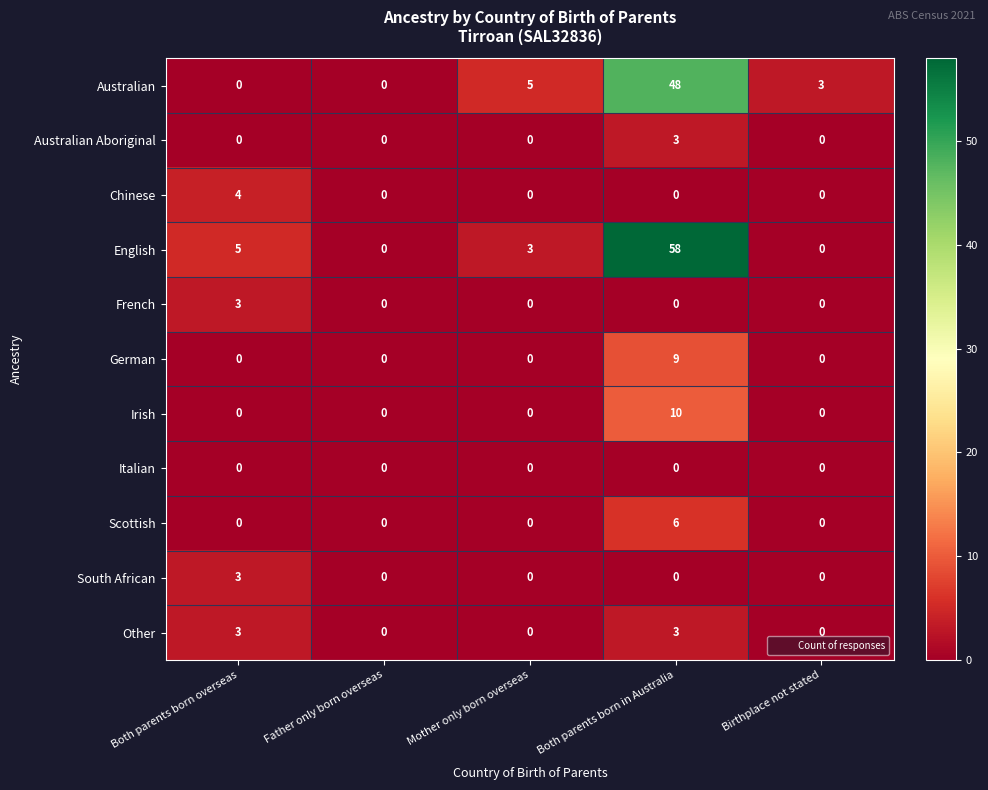

How many data points does each series have?

5